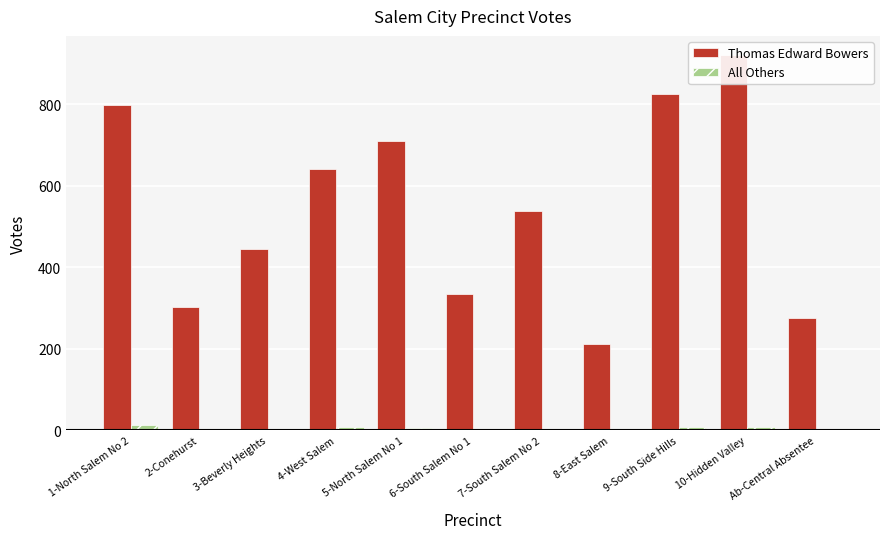

Which category has the lowest value across all series?

3-Beverly Heights